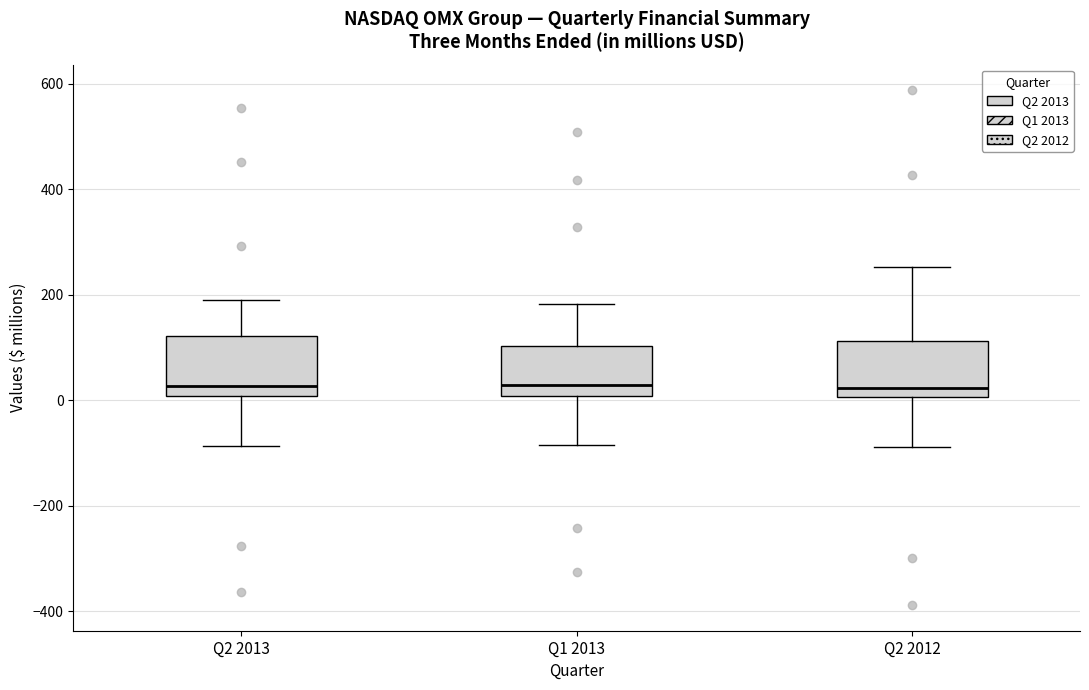

Reading left to right, read every box against the y-axis: the position of its median line, the range the box covers, and the ends of its whiskers. The values are not printed on the chart, so give them approximately, as read against the axis.

Q2 2013: median 20, box 0 to 120, whiskers -80 to 200
Q1 2013: median 20, box 0 to 100, whiskers -80 to 180
Q2 2012: median 20, box 0 to 120, whiskers -80 to 260